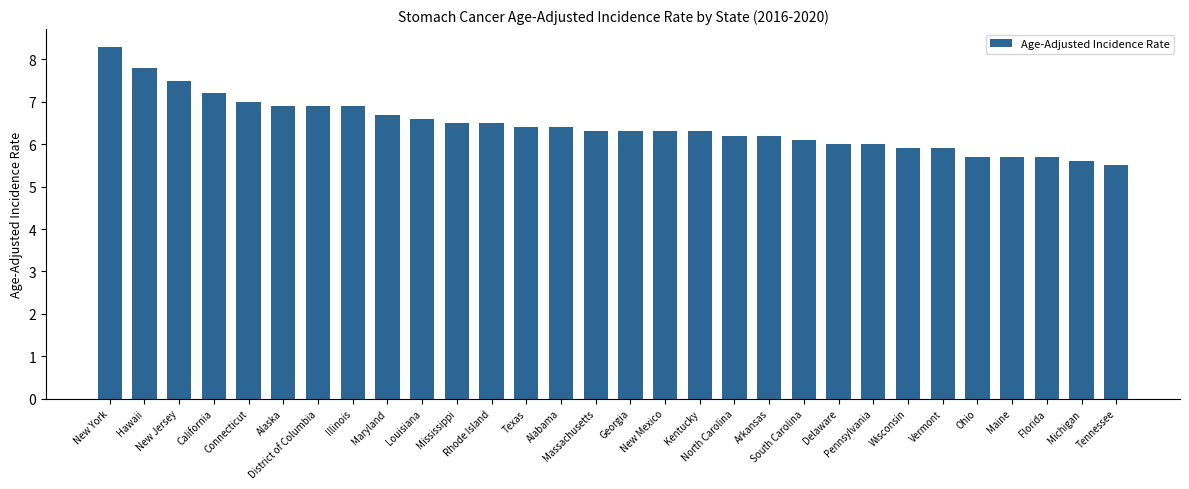

The chart shows a value of 7.2 at California. True or false?

True